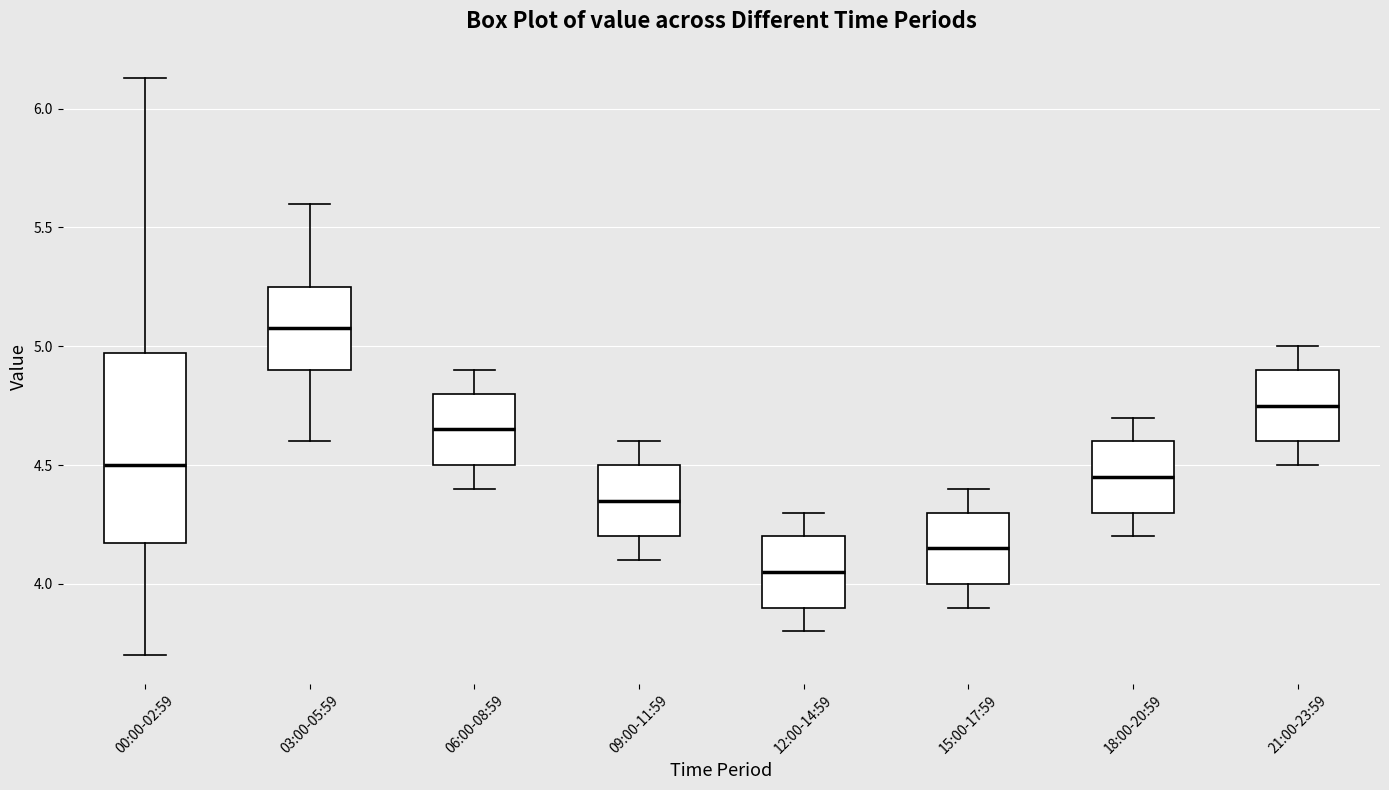

Where is the lower edge of the box for 15:00-17:59 on the y-axis? The values are not printed on the chart, so give them approximately, as read against the axis.

4.00